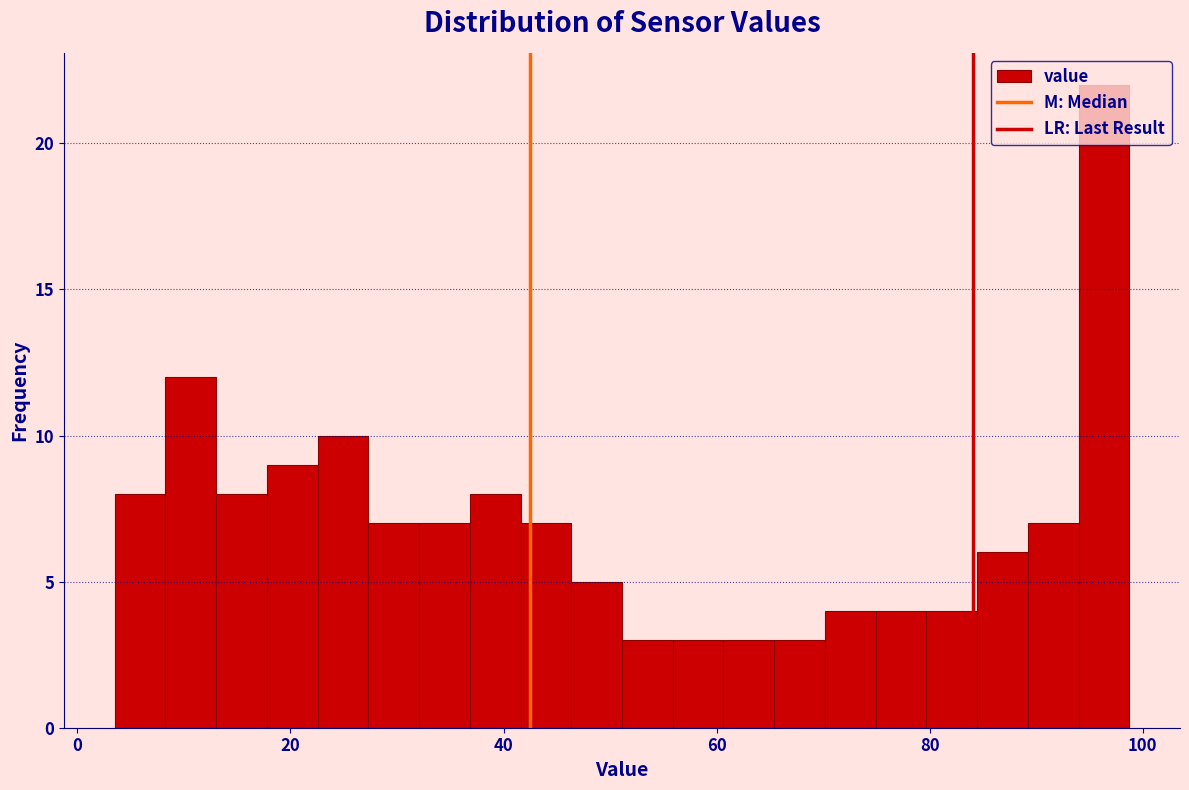

Read against the x-axis, roughly where is the centre of the tallest bar?

96